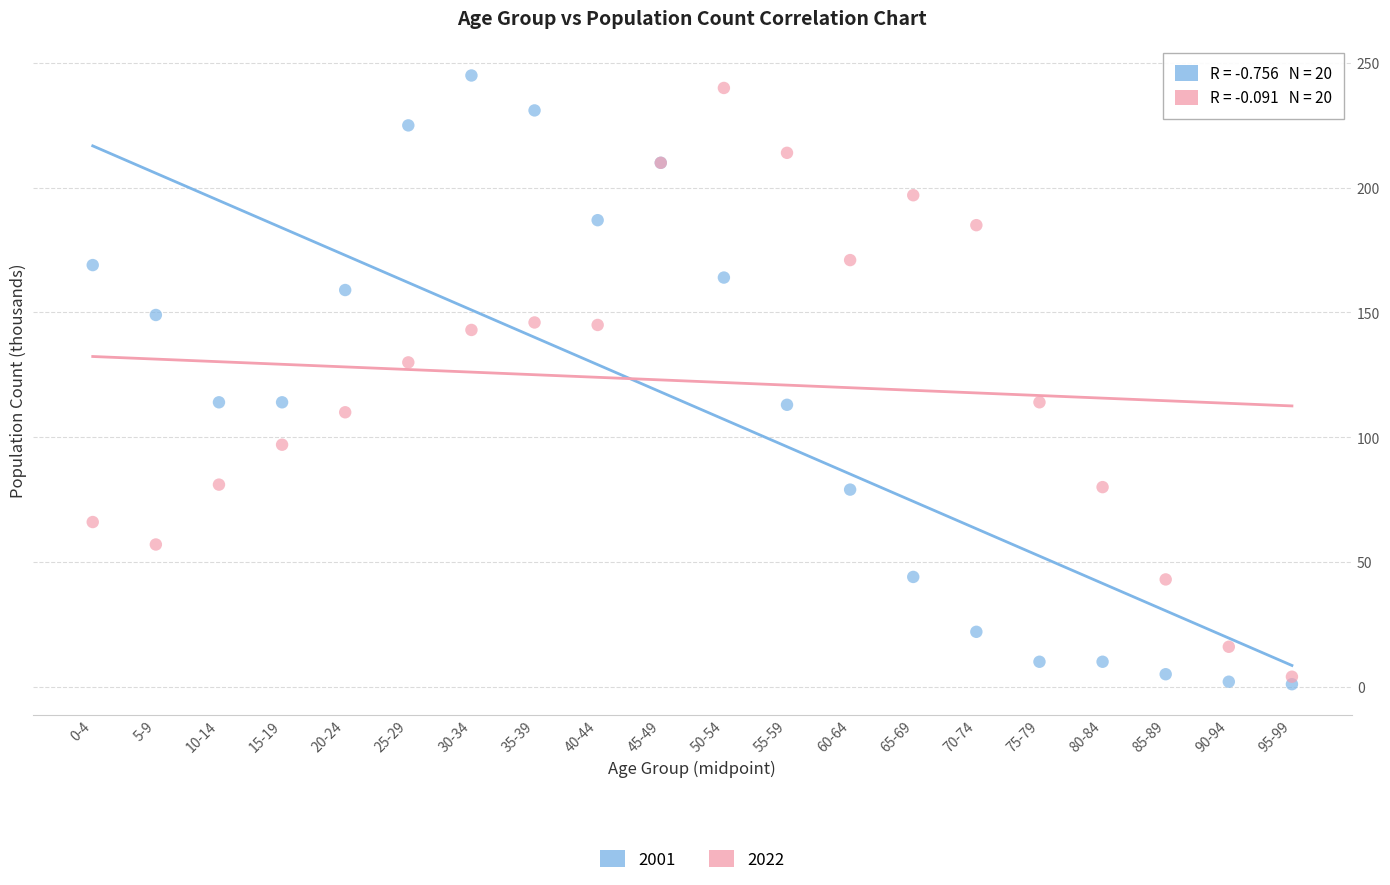

Which series contains the lowest Y value?

2001